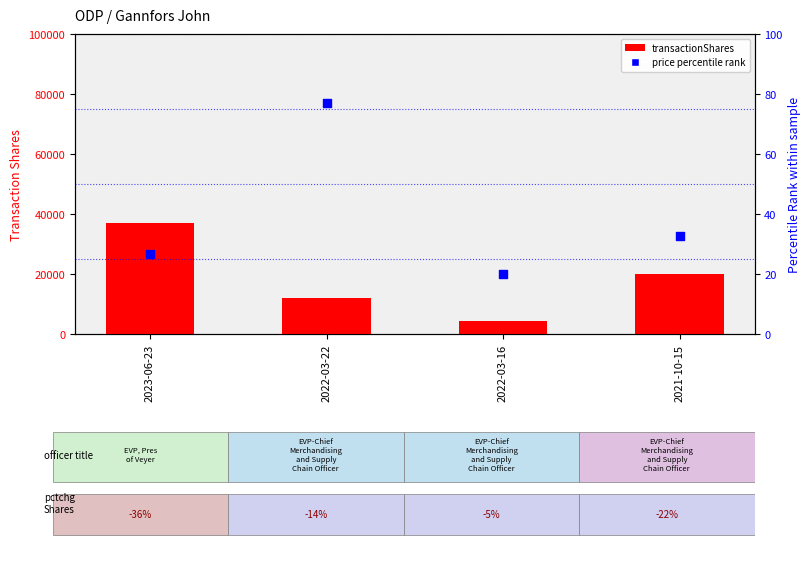

At which category is the sum across all series the highest?

2023-06-23